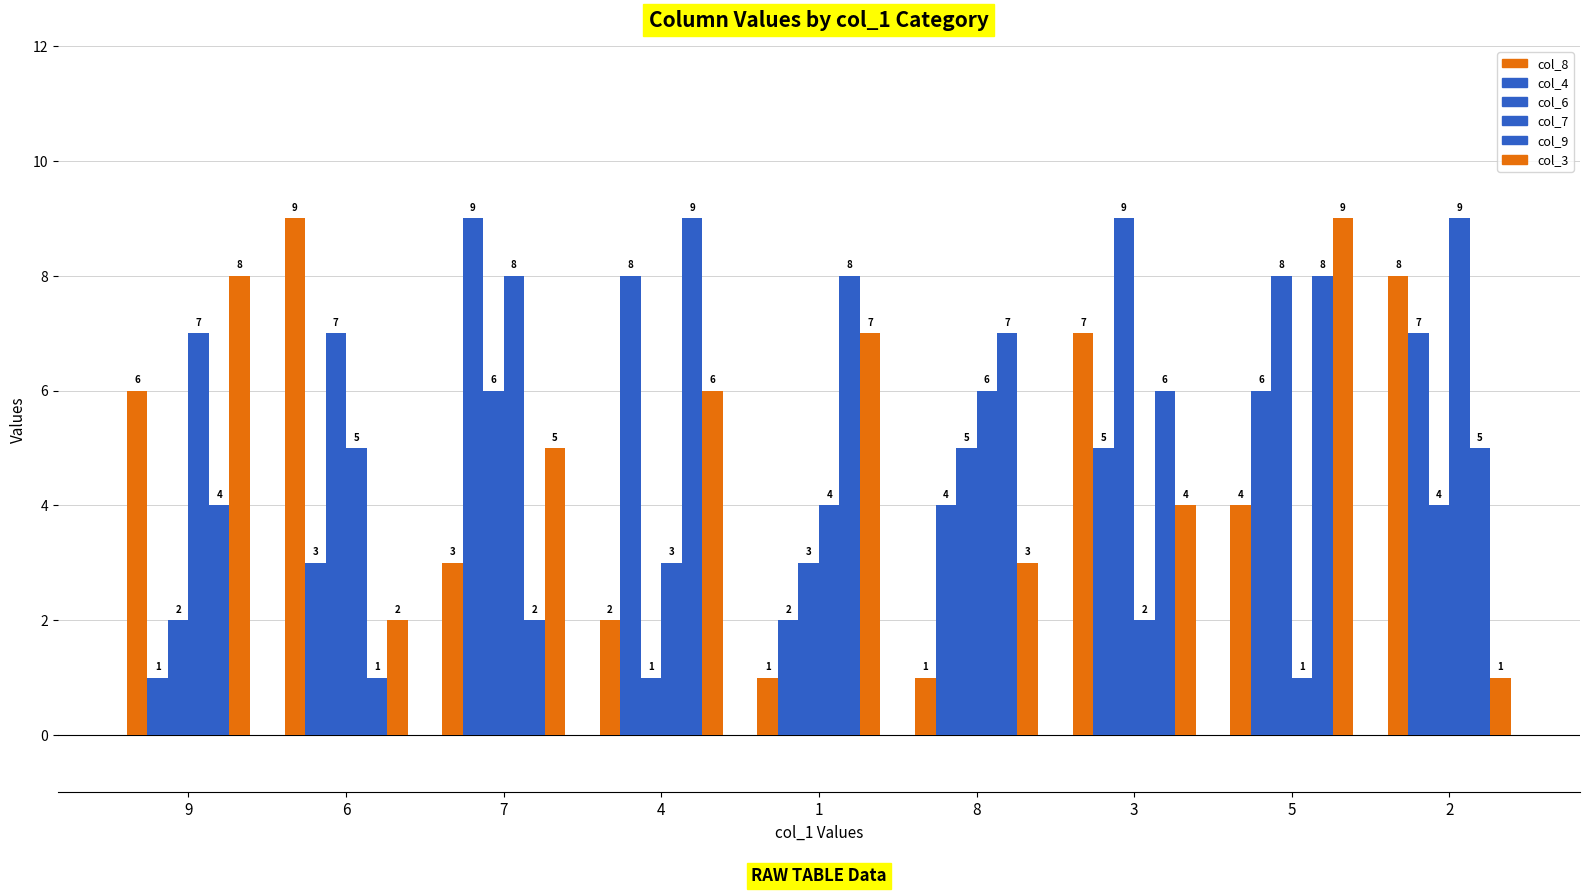

Count the number of categories in the chart.

9